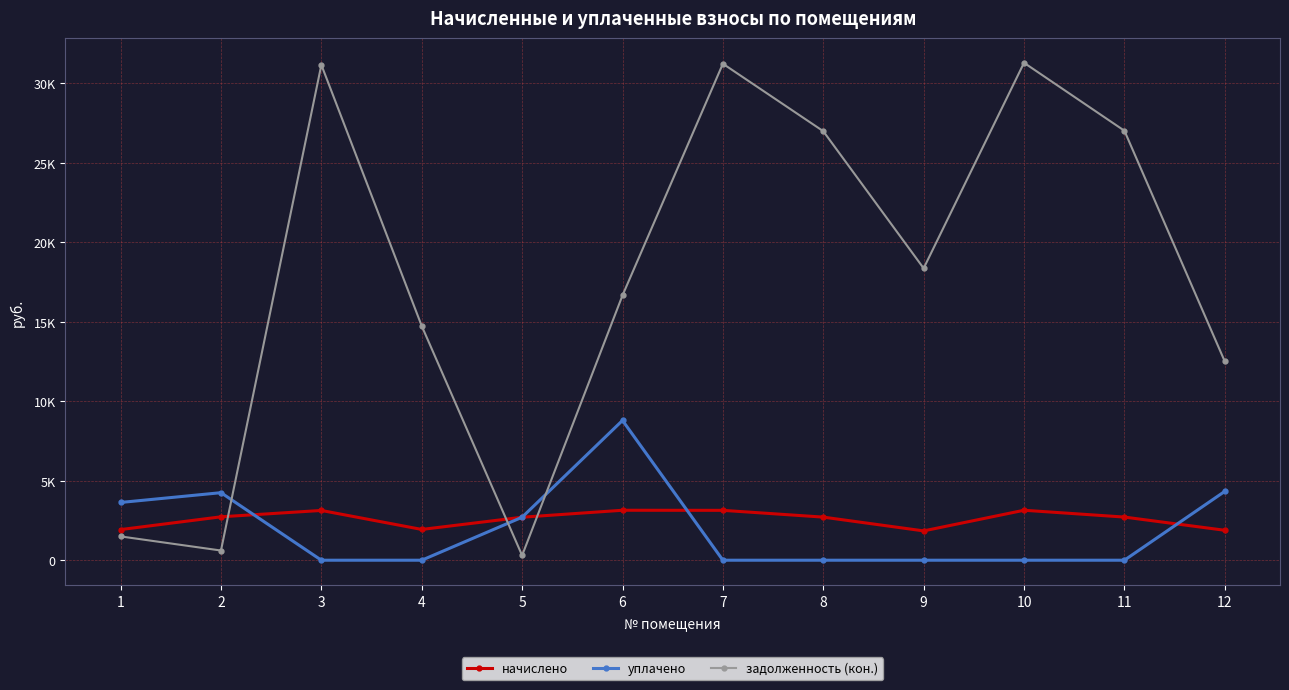

What is the difference between the начислено values at 8 and 10?

432.2